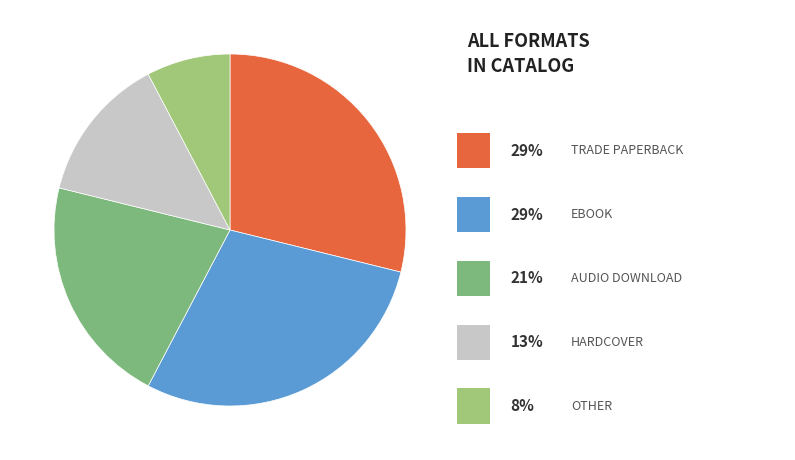

To the nearest percent, what is the average slice percentage?

20%